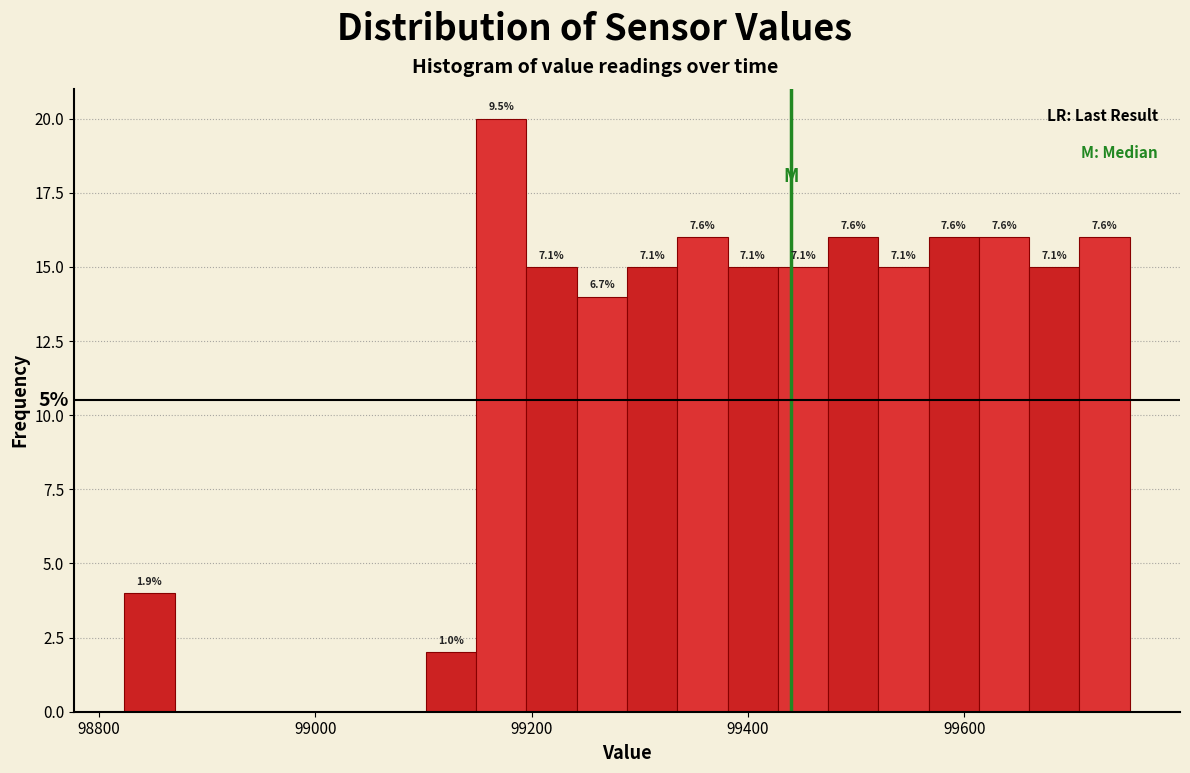

Read against the x-axis, roughly where is the centre of the tallest bar?

99180